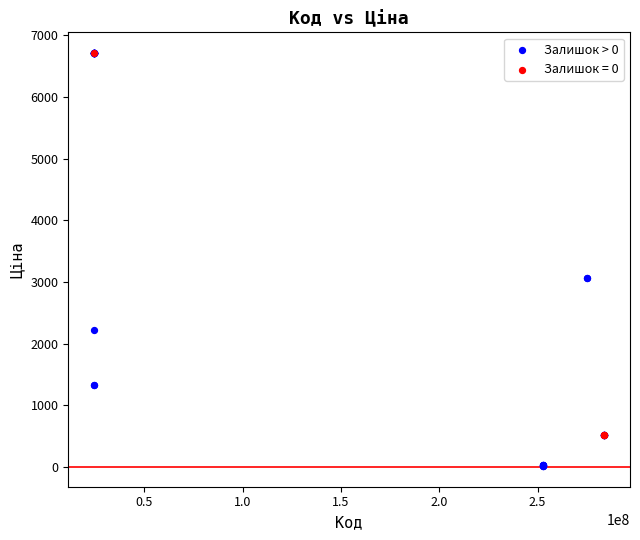

Which series reaches the minimum Y coordinate?

Залишок > 0